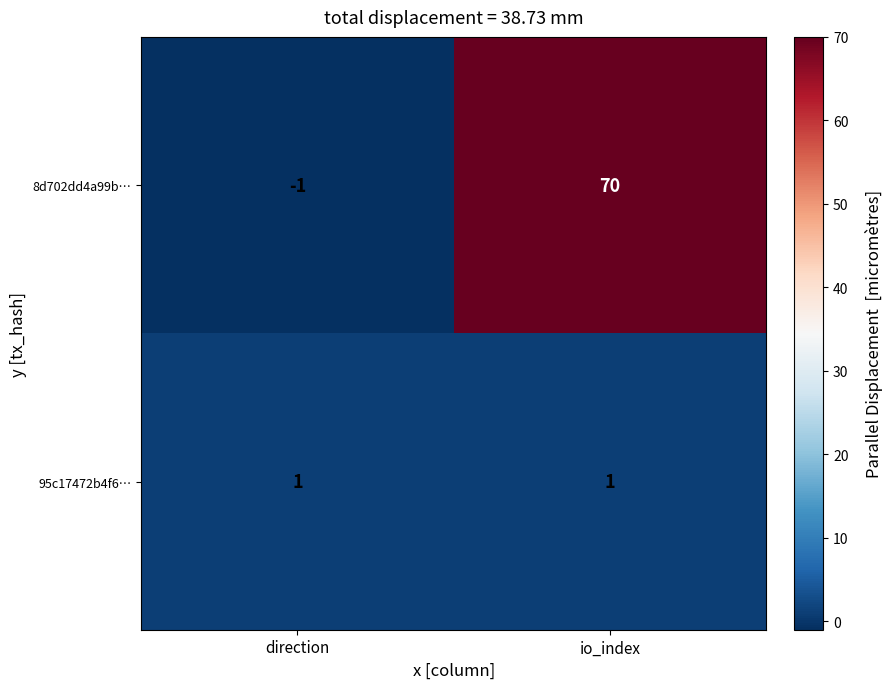

What is the difference between the highest and lowest values at direction?

2